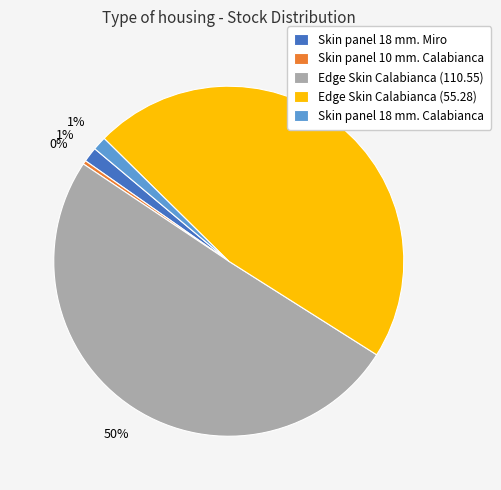

Is the sum of Edge Skin Calabianca (110.55) and Skin panel 18 mm. Miro greater than half?

Yes